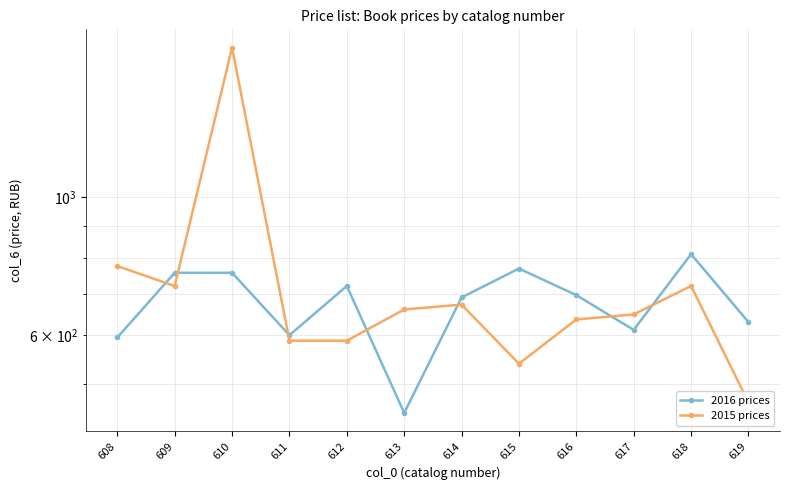

How many data points in 2016 prices are less than 696?

6